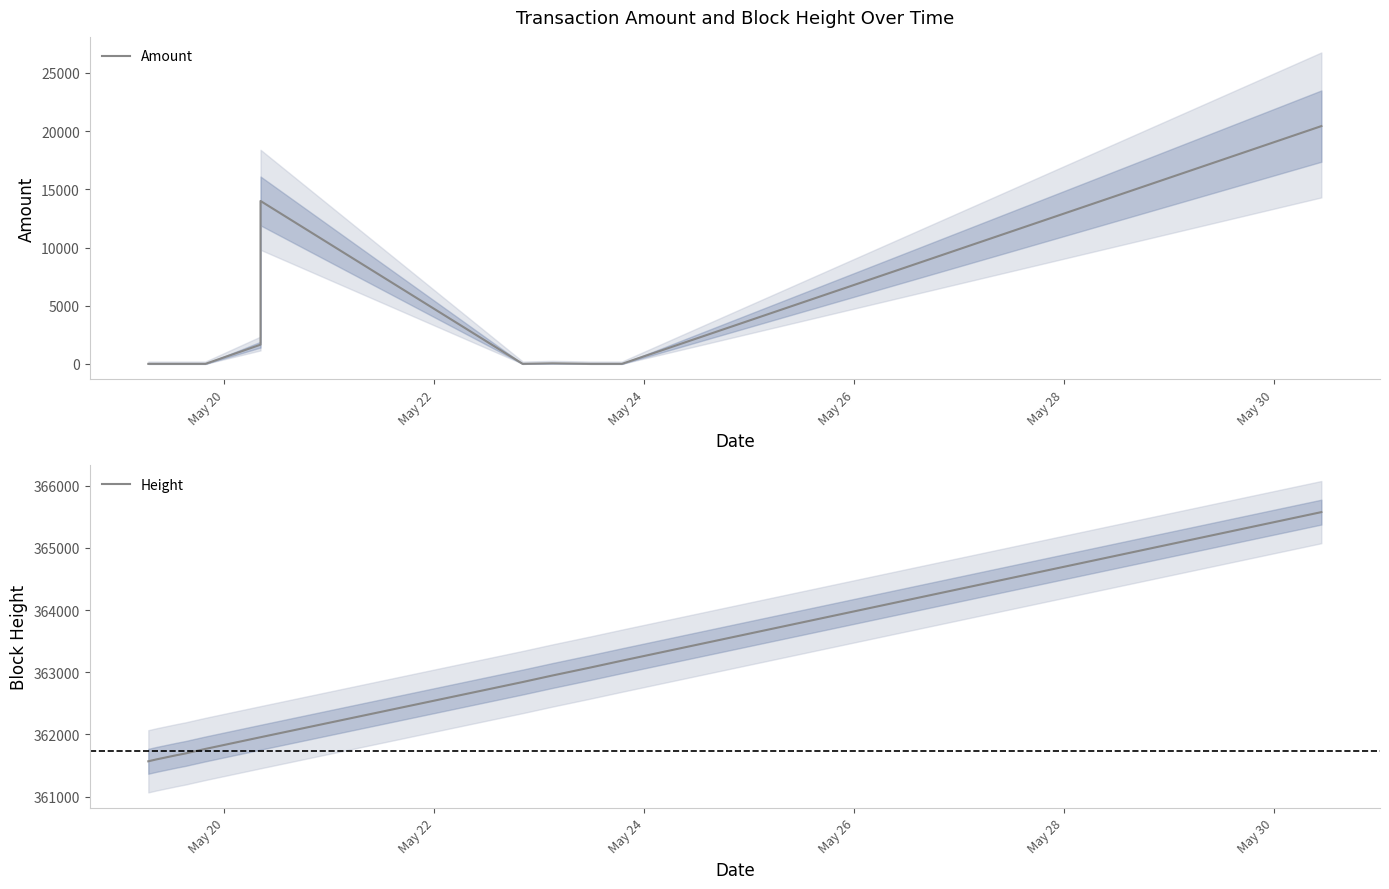

What is the highest value of the Height series?

365574.0